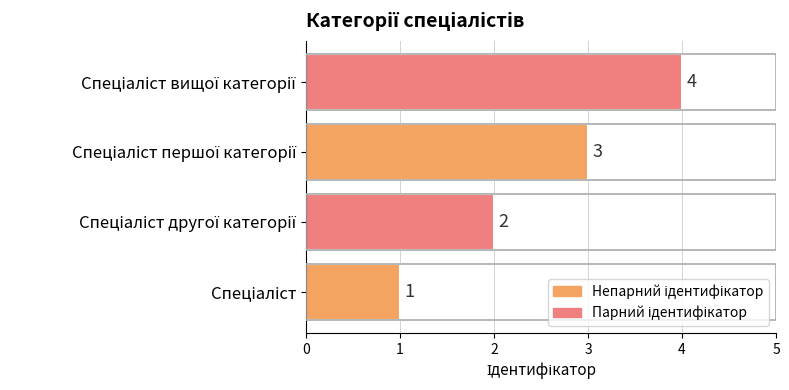

What is the difference between the maximum and minimum values?

3